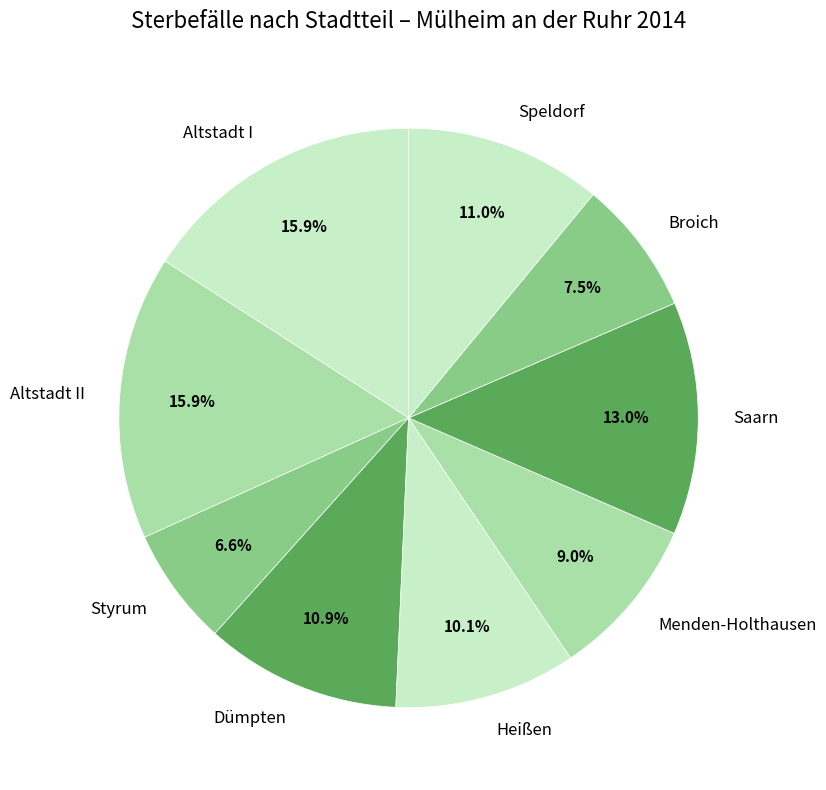

Between Heißen and Broich, which is larger?

Heißen